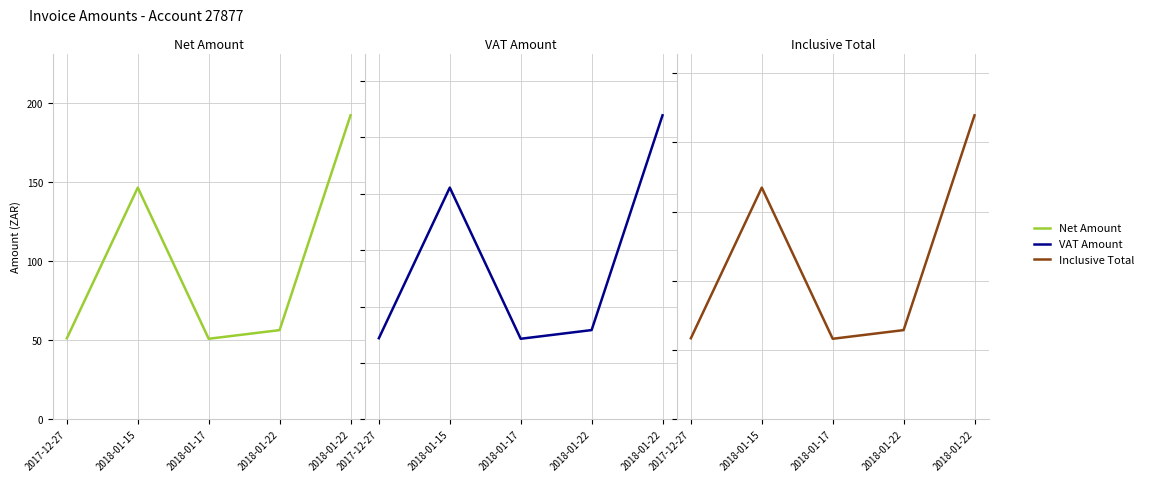

What is the sum of all Net Amount values?

498.2